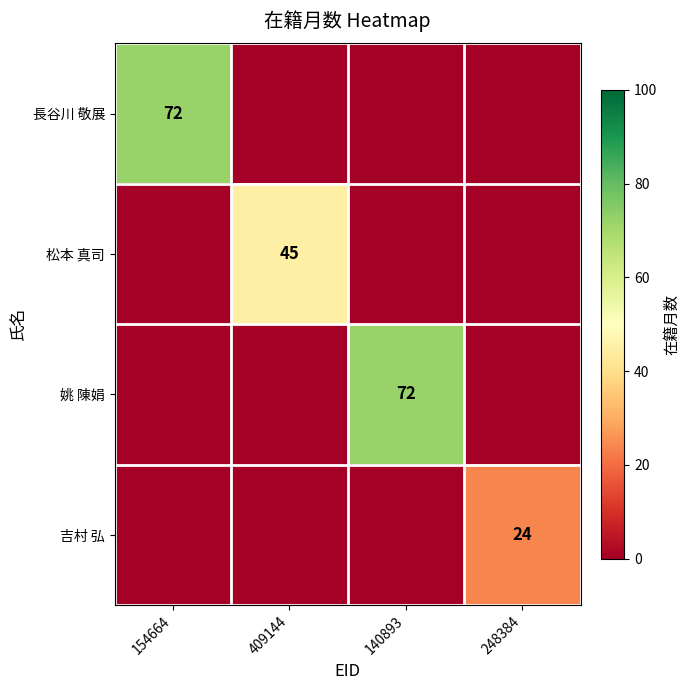

At which category does the chart reach its minimum across all series?

409144